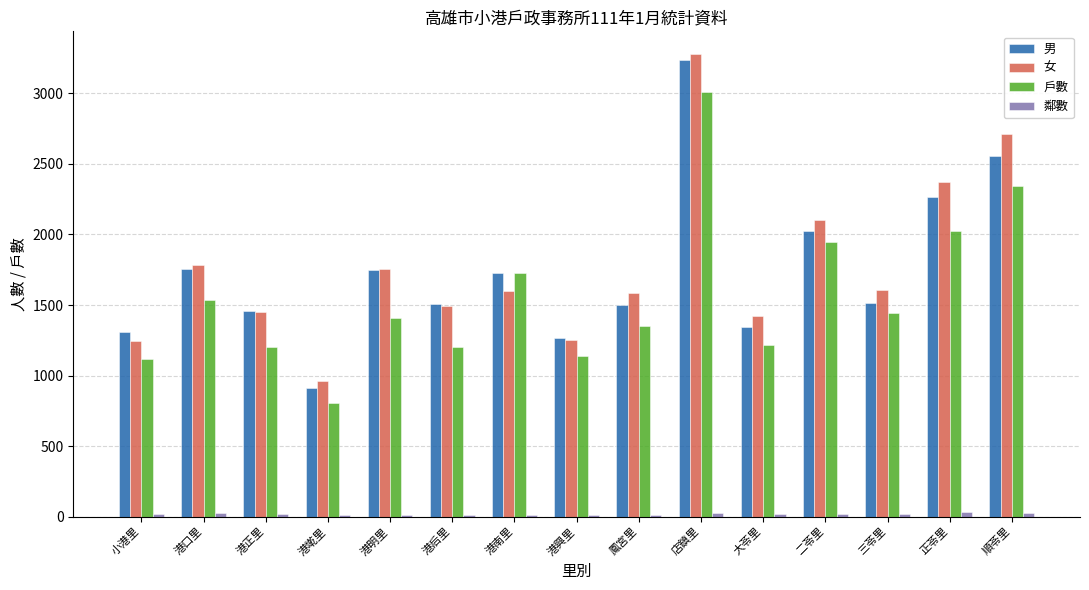

At which label does 戶數 reach its peak?

店鎮里